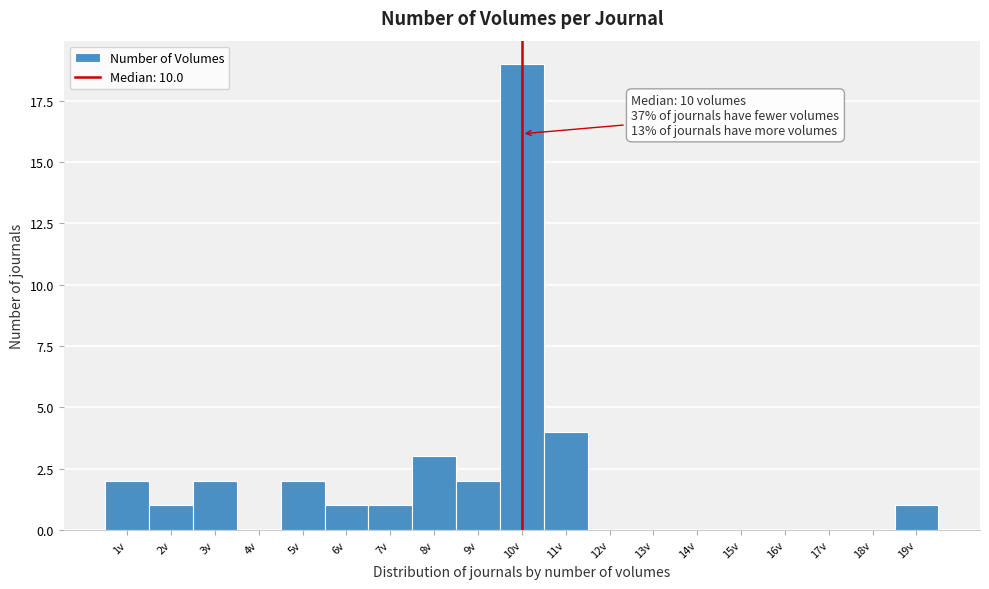

Which range on the x-axis has the tallest bar?

9.5 to 10.5